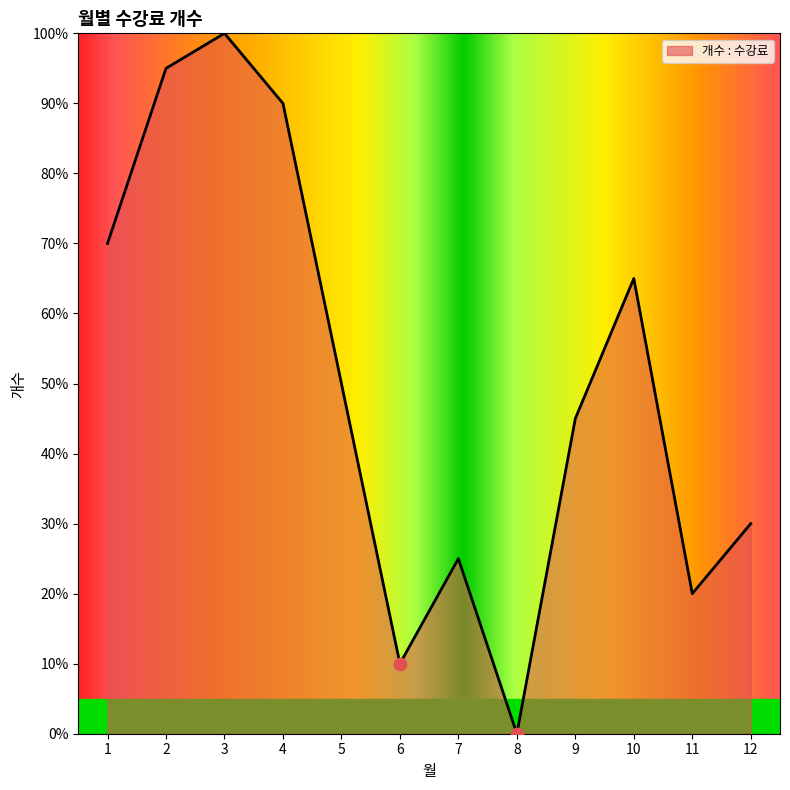

What is the ratio of the value at 1 to the value at 7?

2.8